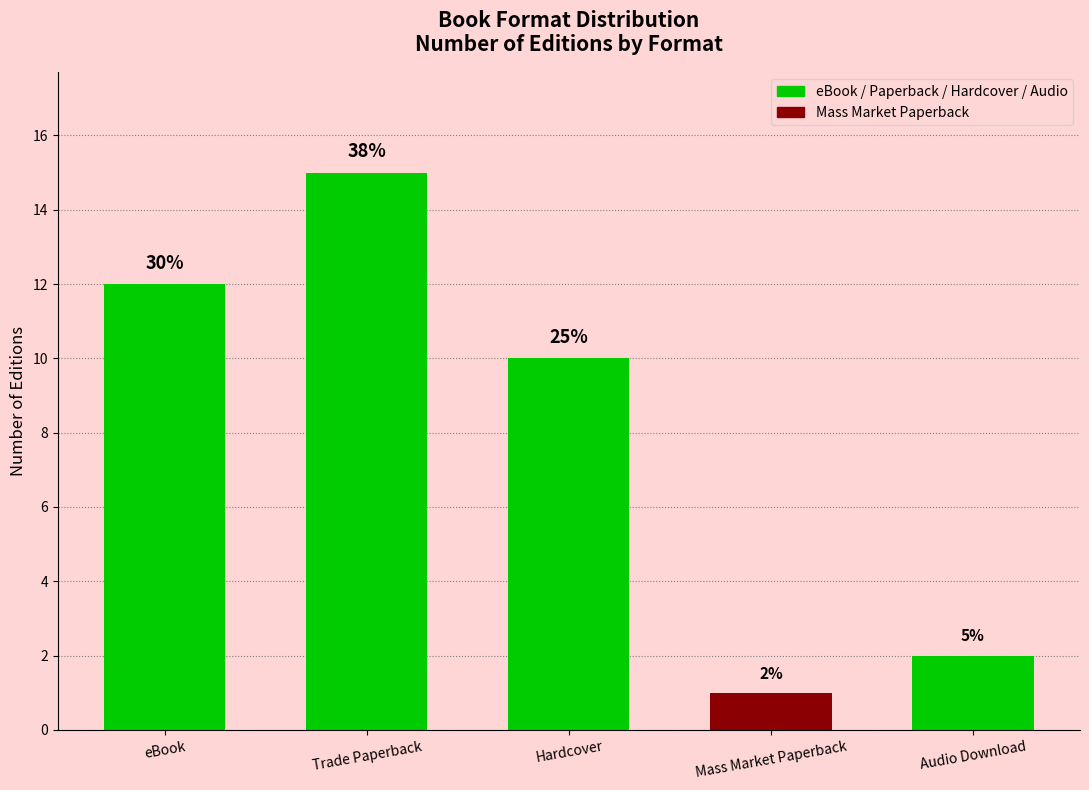

What is the minimum value shown in the chart?

1